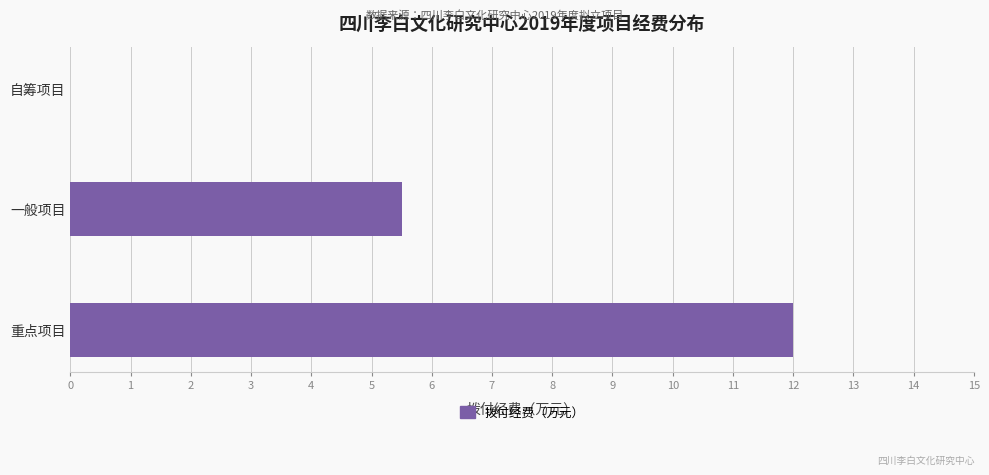

What is the sum of all values?

17.5